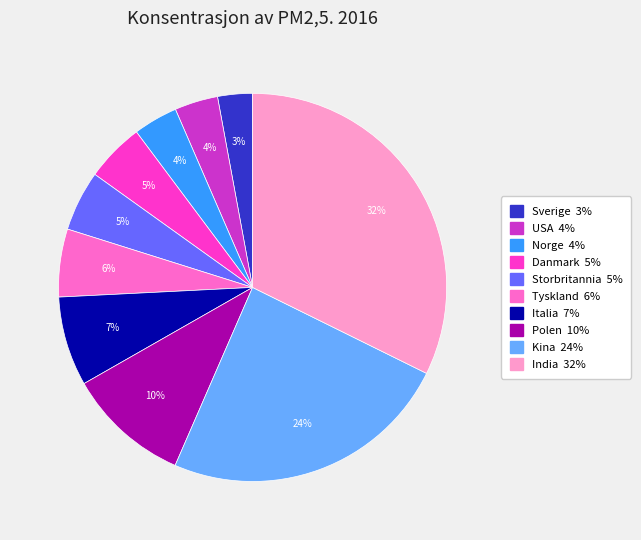

To the nearest percent, what is the difference between the Polen and Storbritannia slice percentages?

5%